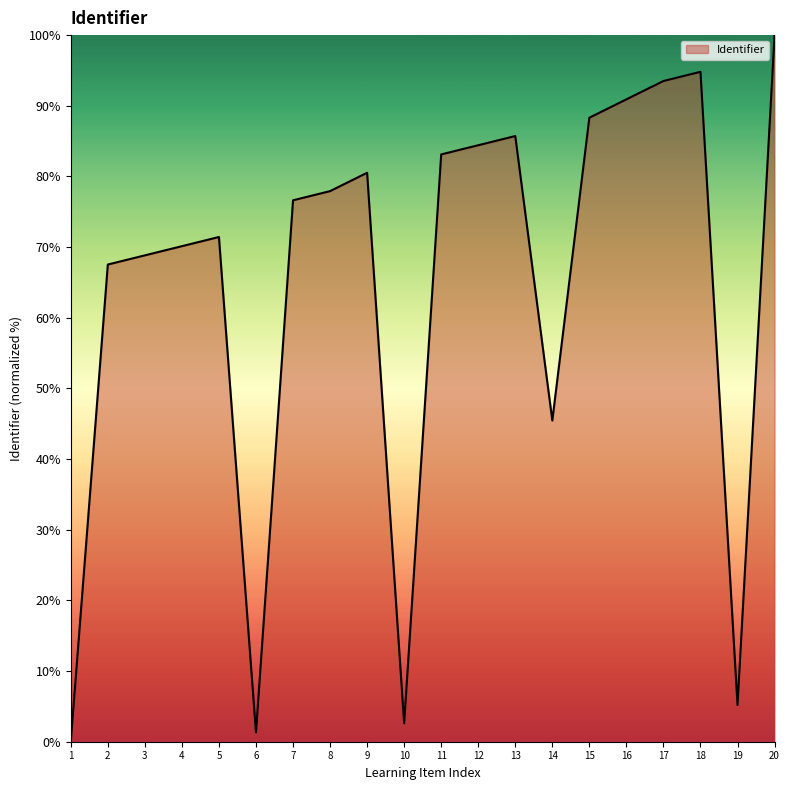

Count the number of categories in the chart.

20